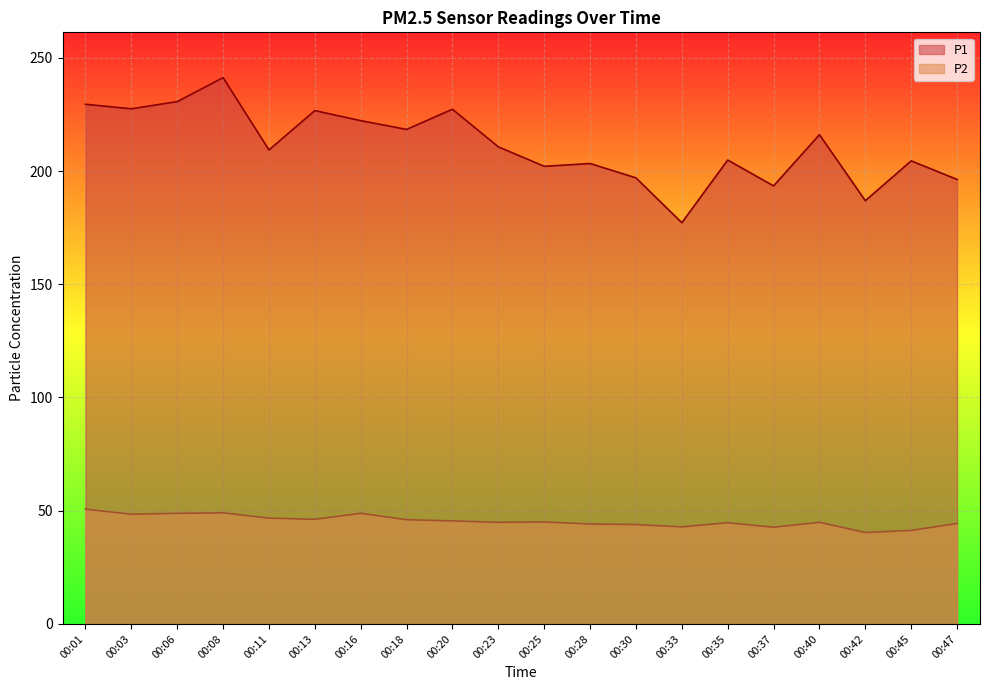

At 00:16, list the series in order from largest to smallest.

P1, P2